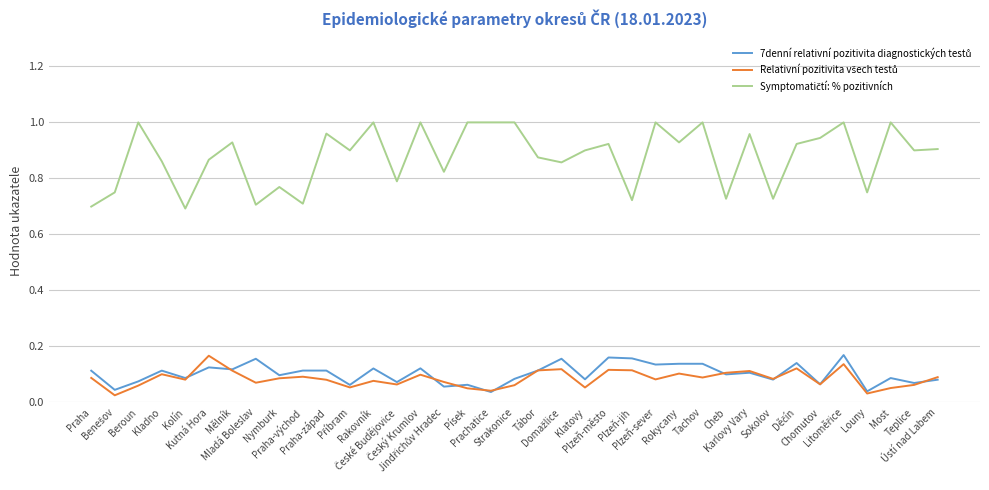

True or false: 7denní relativní pozitivita diagnostických testů and Symptomatičtí: % pozitivních cross at least once.

False